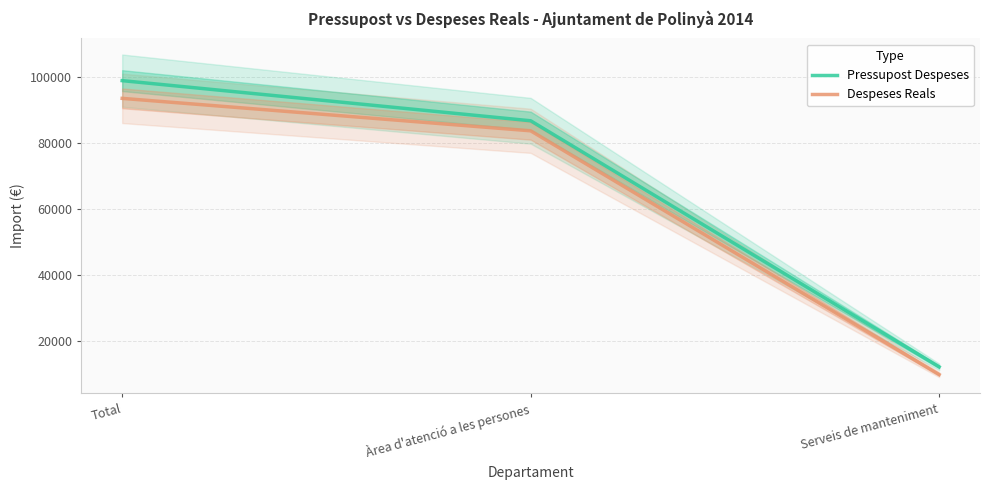

At Serveis de manteniment, list the series in order from largest to smallest.

Pressupost Despeses, Despeses Reals